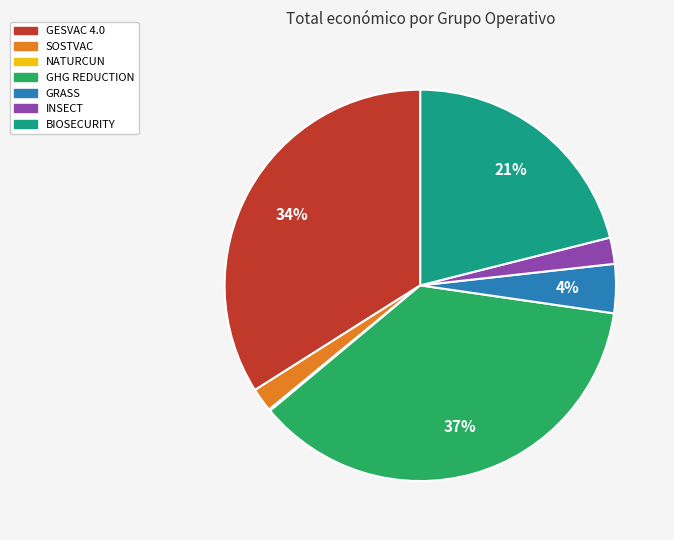

Between GESVAC 4.0 and GHG REDUCTION, which is larger?

GHG REDUCTION